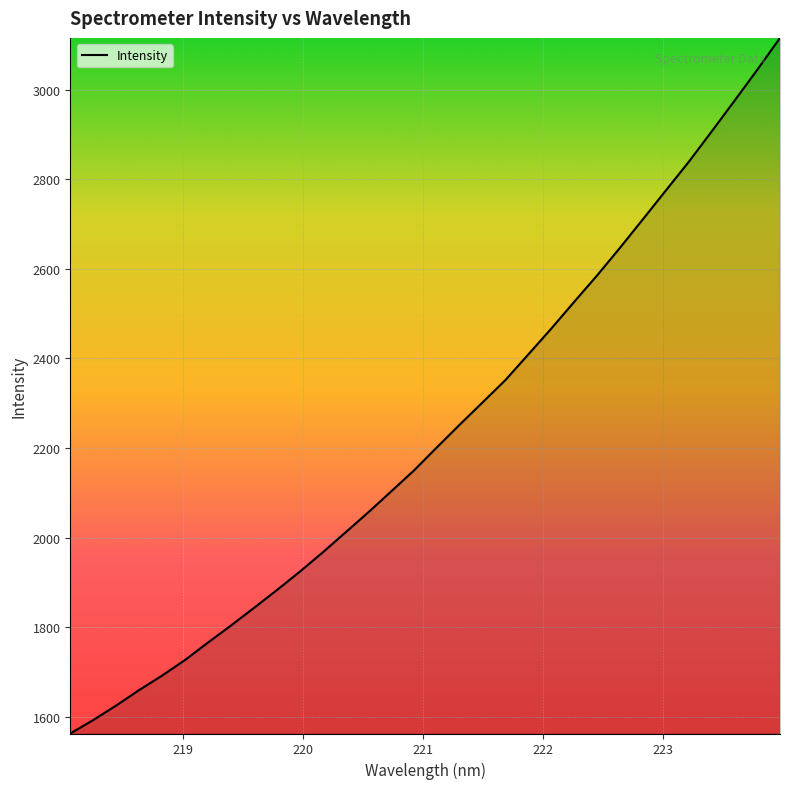

What is the maximum value shown in the chart?

3115.1